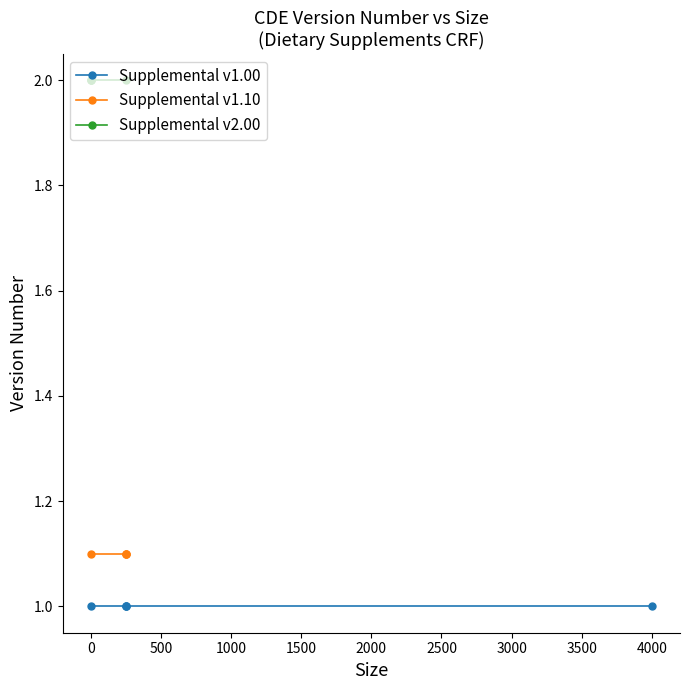

The value of Version 2.00 at 1 is 1.4. True or false?

False